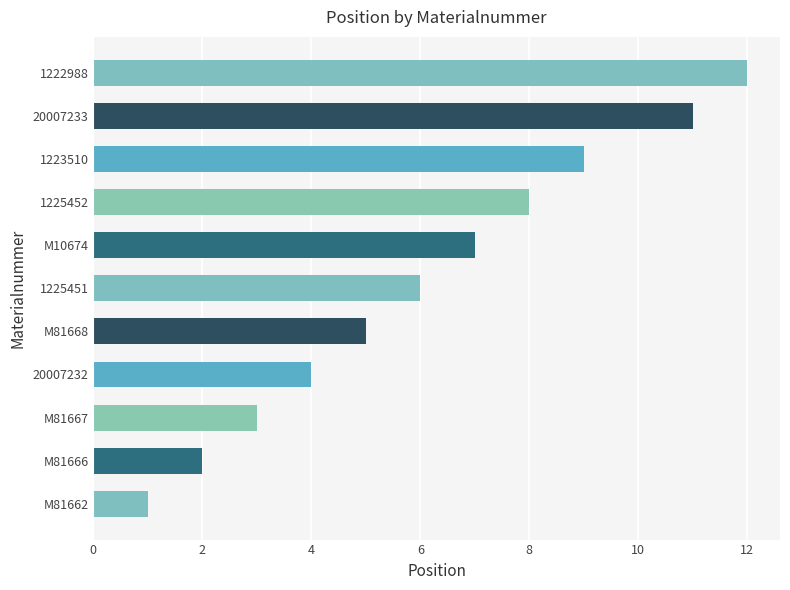

Are the bars grouped side by side (vs. stacked)?

No